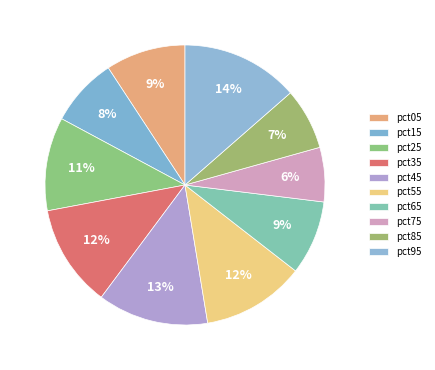

How many segments does this pie chart have?

10